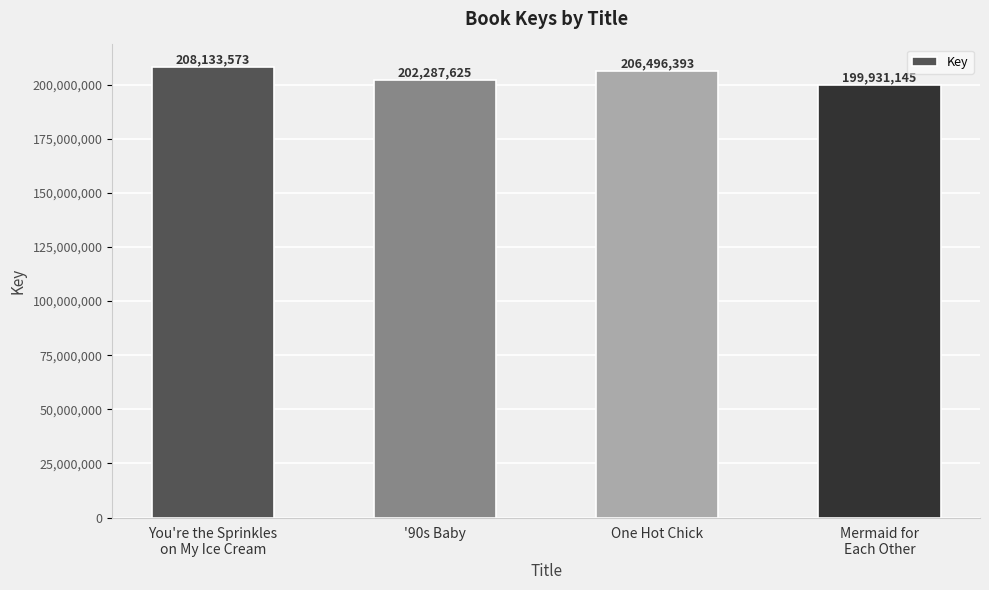

Count the number of categories in the chart.

4